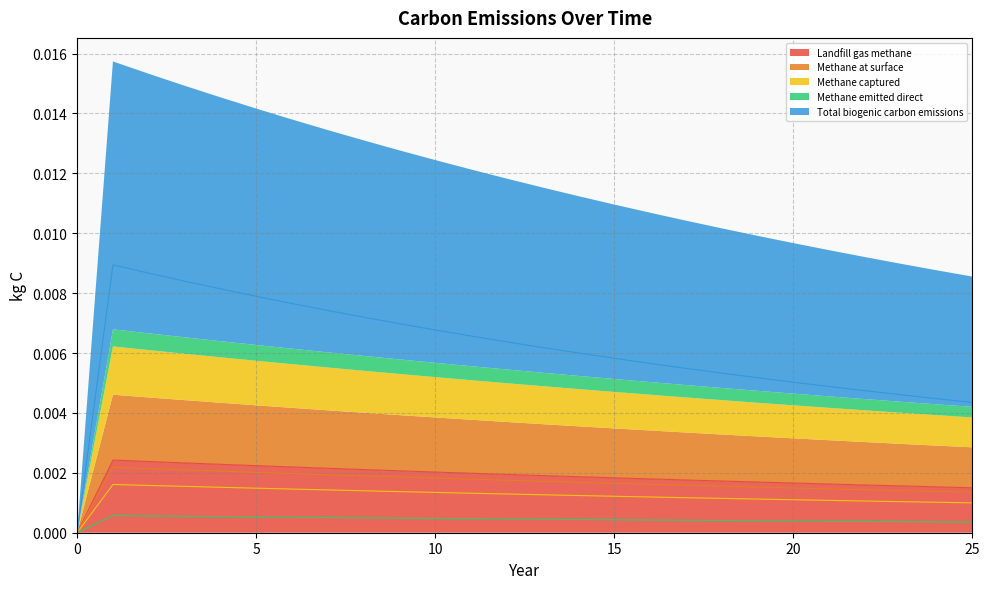

Reading right to left, what are all the values shown in this chart?

Landfill gas methane: 25=0.0	24=0.0	23=0.0	22=0.0	21=0.0	20=0.0	19=0.0	18=0.0	17=0.0	16=0.0	15=0.0	14=0.0	13=0.0	12=0.0	11=0.0	10=0.0	9=0.0	8=0.0	7=0.0	6=0.0	5=0.0	4=0.0	3=0.0	2=0.0	1=0.0	0=0.0
Methane at surface: 25=0.0	24=0.0	23=0.0	22=0.0	21=0.0	20=0.0	19=0.0	18=0.0	17=0.0	16=0.0	15=0.0	14=0.0	13=0.0	12=0.0	11=0.0	10=0.0	9=0.0	8=0.0	7=0.0	6=0.0	5=0.0	4=0.0	3=0.0	2=0.0	1=0.0	0=0.0
Methane captured: 25=0.0	24=0.0	23=0.0	22=0.0	21=0.0	20=0.0	19=0.0	18=0.0	17=0.0	16=0.0	15=0.0	14=0.0	13=0.0	12=0.0	11=0.0	10=0.0	9=0.0	8=0.0	7=0.0	6=0.0	5=0.0	4=0.0	3=0.0	2=0.0	1=0.0	0=0.0
Methane emitted direct: 25=0.0	24=0.0	23=0.0	22=0.0	21=0.0	20=0.0	19=0.0	18=0.0	17=0.0	16=0.0	15=0.0	14=0.0	13=0.0	12=0.0	11=0.0	10=0.0	9=0.0	8=0.0	7=0.0	6=0.0	5=0.0	4=0.0	3=0.0	2=0.0	1=0.0	0=0.0
Total biogenic carbon emissions: 25=0.0	24=0.0	23=0.0	22=0.0	21=0.0	20=0.0	19=0.0	18=0.0	17=0.0	16=0.0	15=0.0	14=0.0	13=0.0	12=0.0	11=0.0	10=0.0	9=0.0	8=0.0	7=0.0	6=0.0	5=0.0	4=0.0	3=0.0	2=0.0	1=0.0	0=0.0